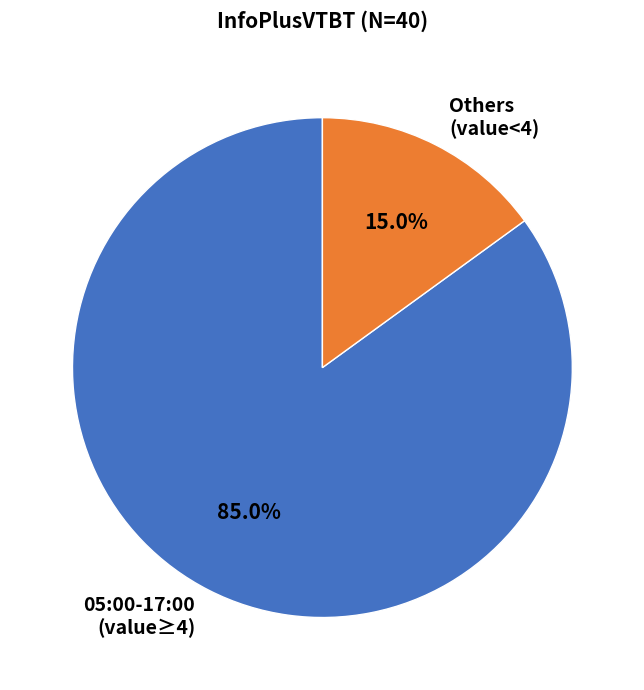

Does any single category account for the majority?

Yes